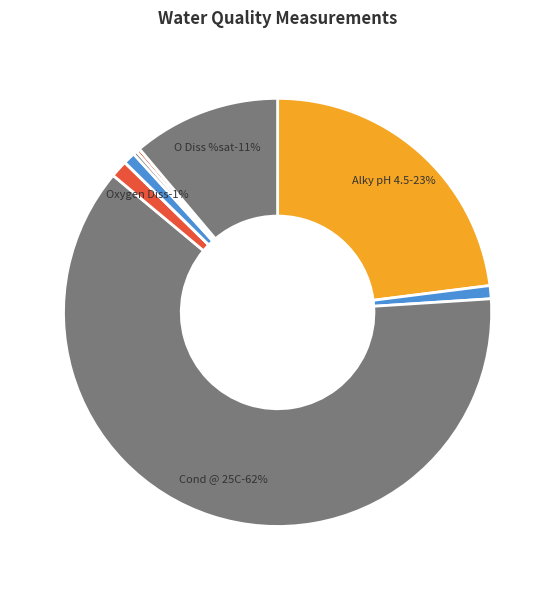

What is the change in value from Alky pH 4.5 to O Diss %sat?

-102.9